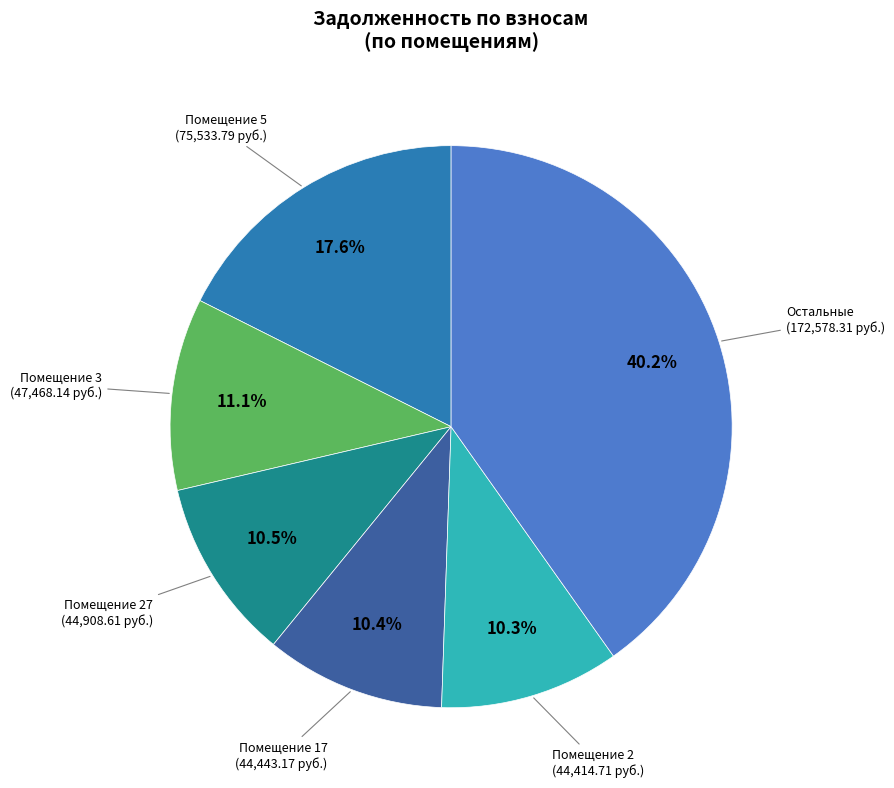

Is there a majority slice in this chart?

No